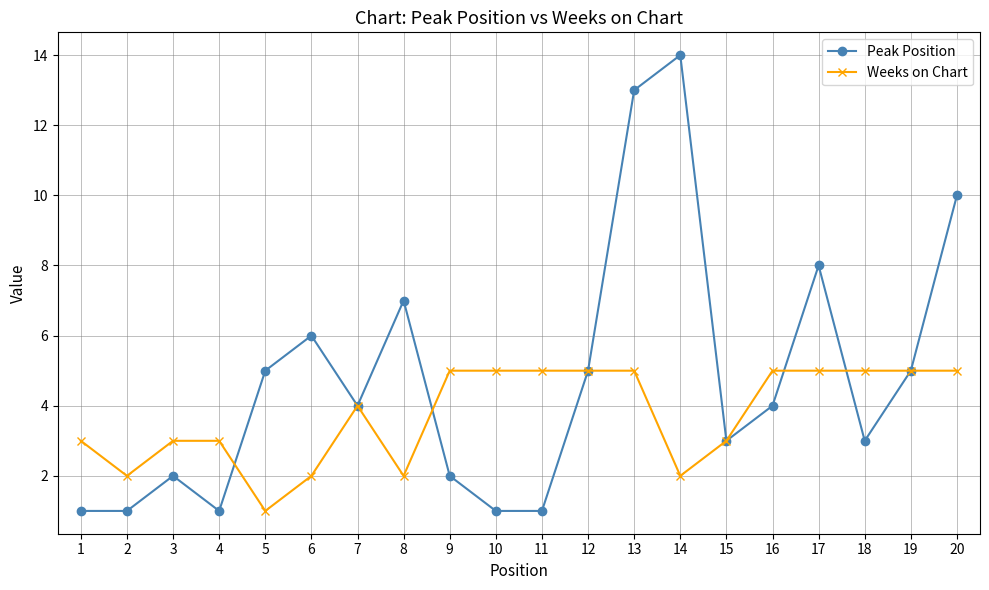

Which series has the largest total across all categories?

Peak Position